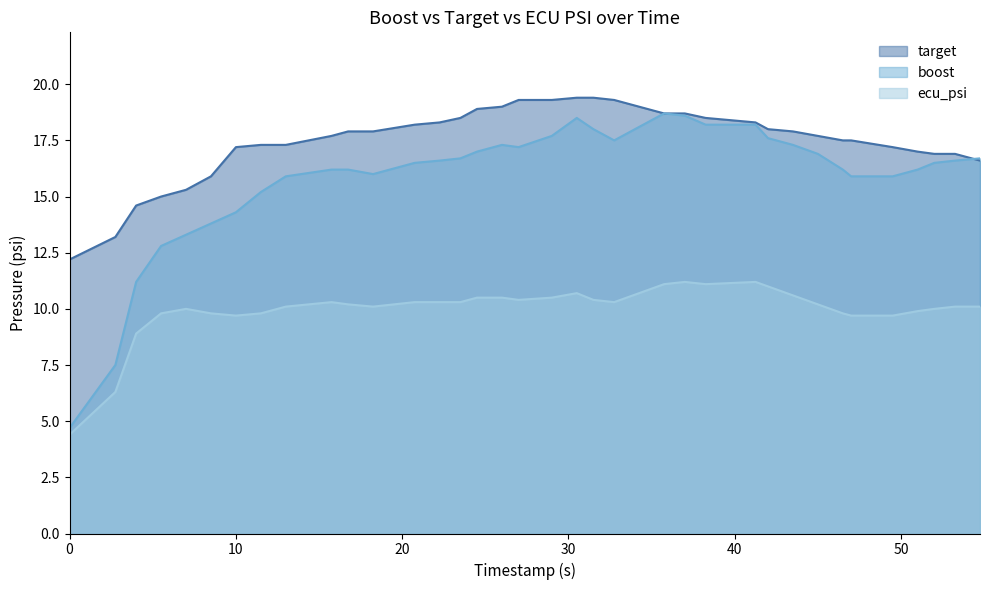

The ecu_psi series shows 13.8 at 23.5. True or false?

False